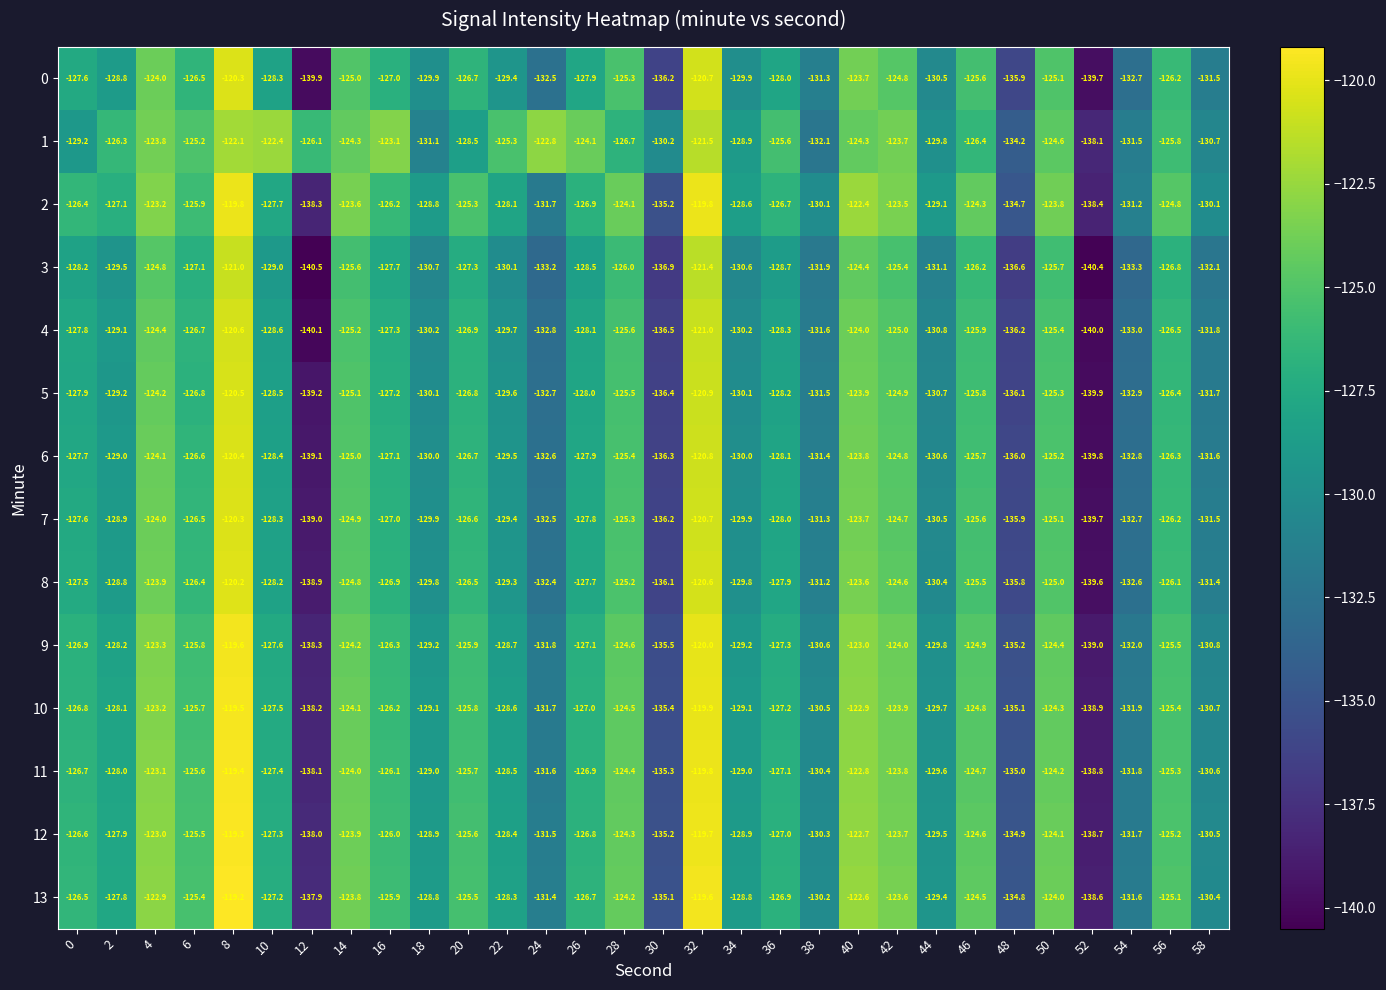

What is the average value of the 12 series?

-127.7